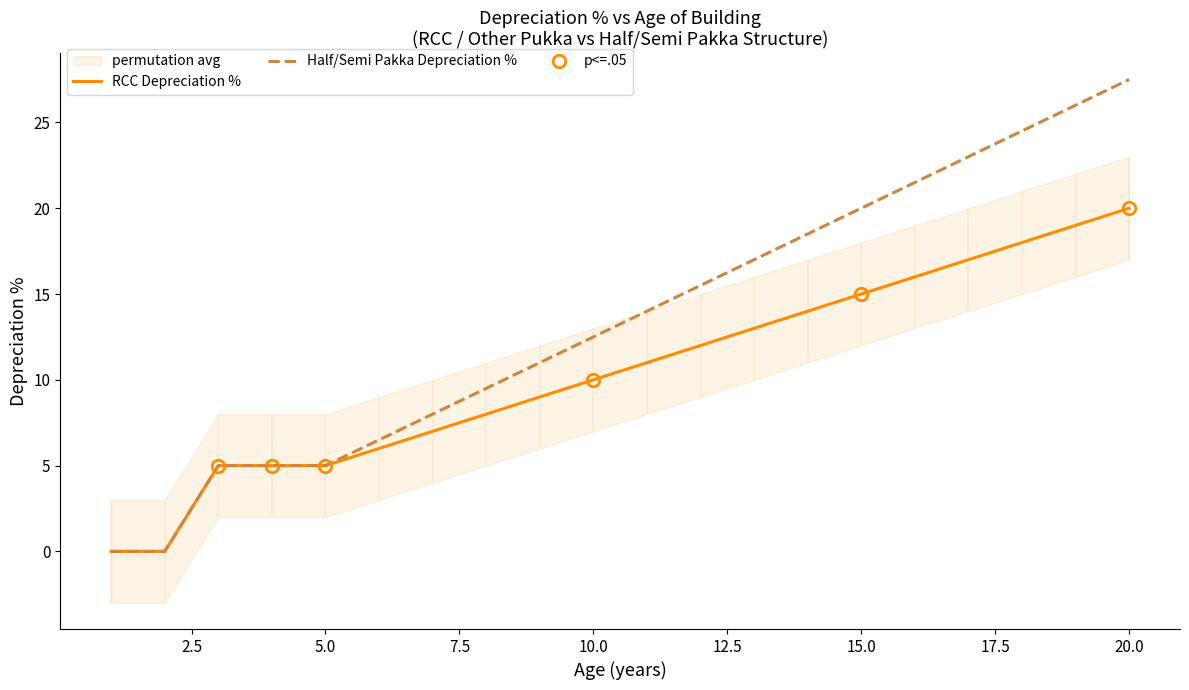

True or false: RCC Depreciation % and Half/Semi Pakka Depreciation % intersect in this chart.

False